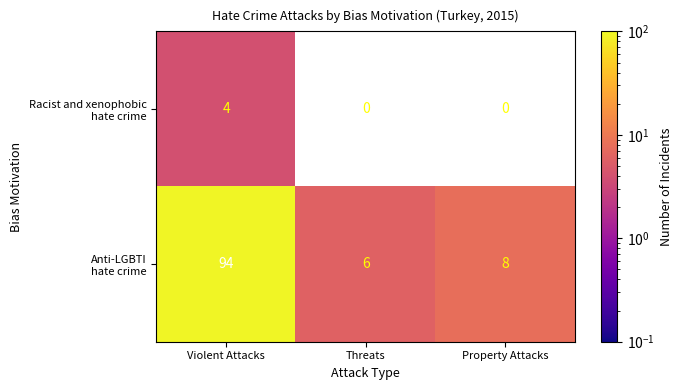

What is the total value across all series at Violent Attacks?

98